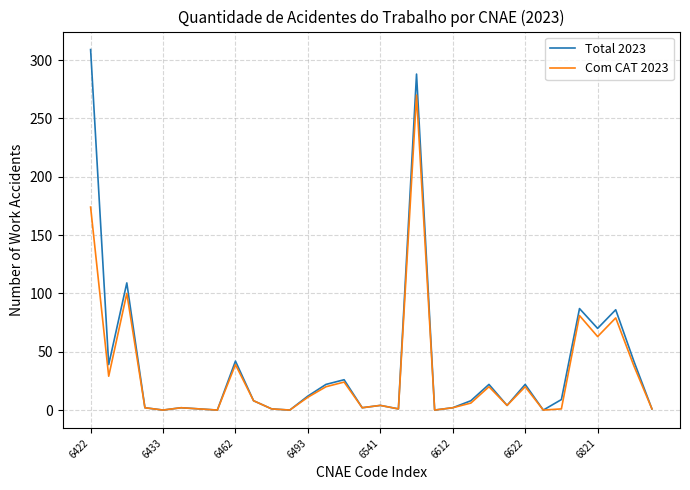

What are all the series names shown in the legend?

Total 2023, Com CAT 2023